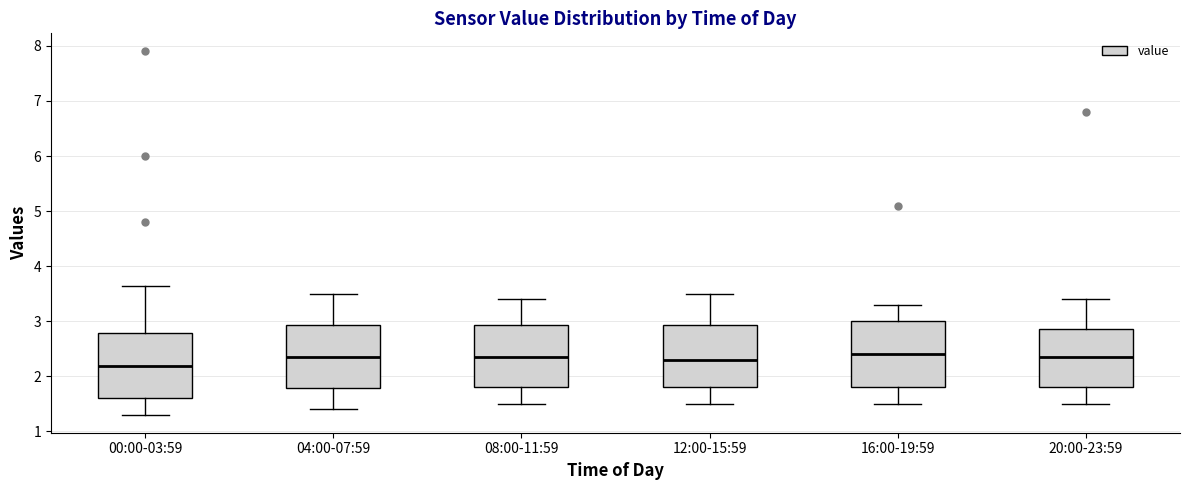

Reading left to right, transcribe this box plot: for each box, give where its median line is, the range the box spans, and where its two whiskers end, as read against the y-axis. The values are not printed on the chart, so give them approximately, as read against the axis.

00:00-03:59: median 2.2, box 1.6 to 2.8, whiskers 1.3 to 3.6
04:00-07:59: median 2.4, box 1.8 to 2.9, whiskers 1.4 to 3.5
08:00-11:59: median 2.4, box 1.8 to 2.9, whiskers 1.5 to 3.4
12:00-15:59: median 2.3, box 1.8 to 2.9, whiskers 1.5 to 3.5
16:00-19:59: median 2.4, box 1.8 to 3.0, whiskers 1.5 to 3.3
20:00-23:59: median 2.4, box 1.8 to 2.9, whiskers 1.5 to 3.4